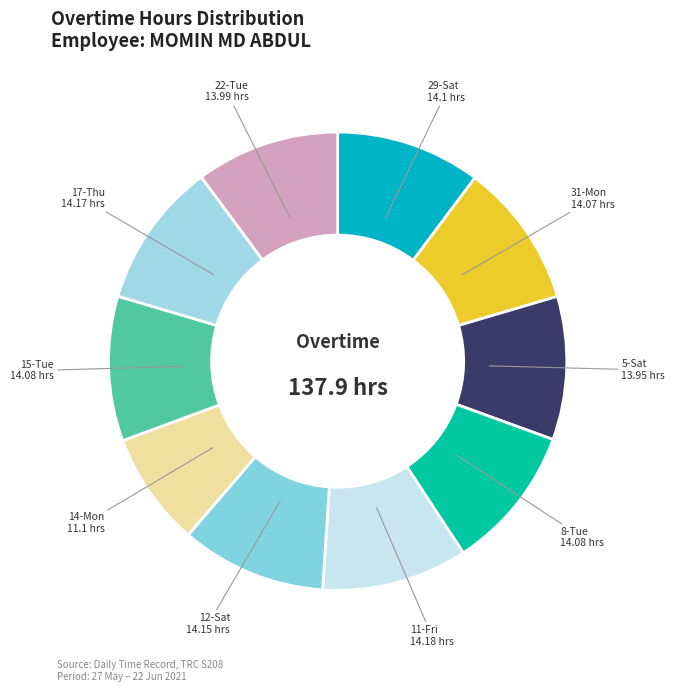

The 12-Sat slice represents 10% of the pie. True or false?

True